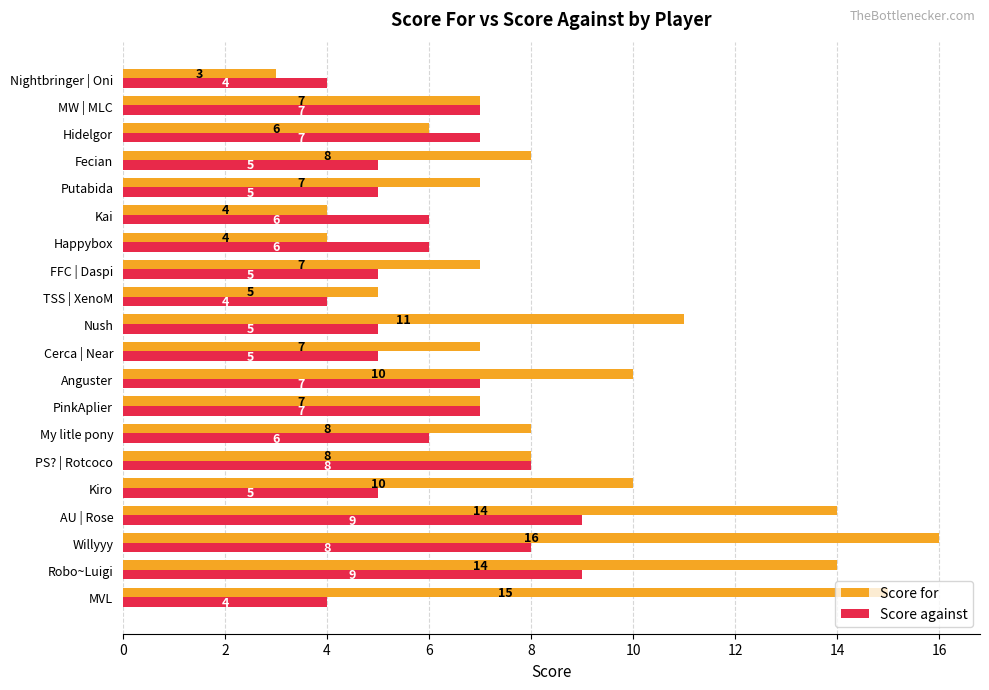

What is the minimum value shown in the chart?

3